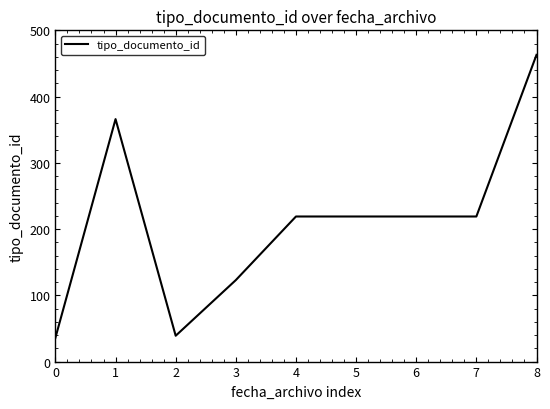

What is the difference between the values at 3 and 1?

243